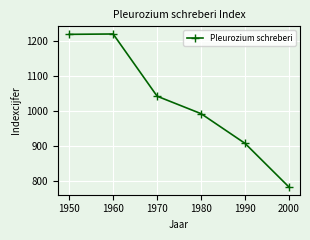

What is the value of the 2nd point from the left?

1220